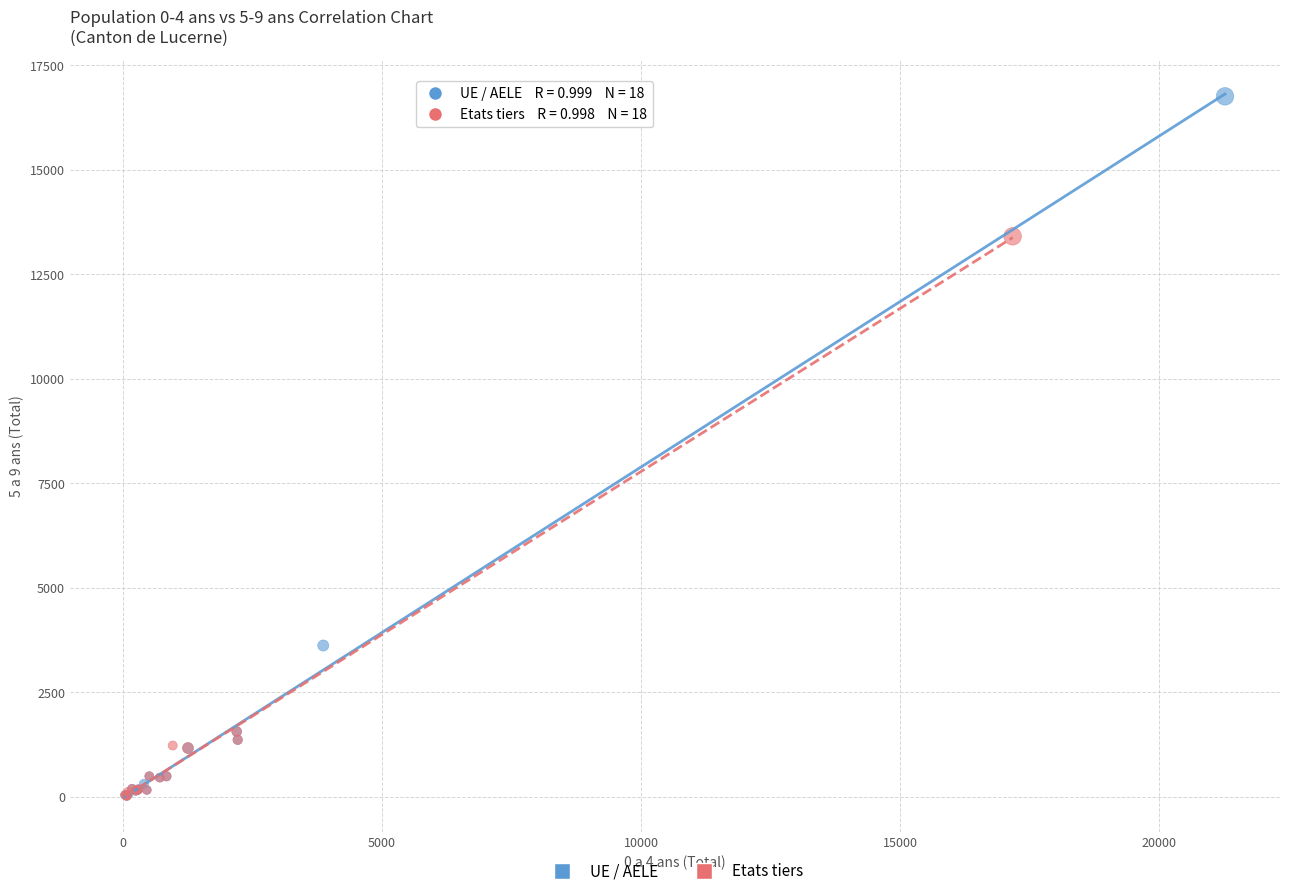

Which series contains the highest Y value?

UE / AELE